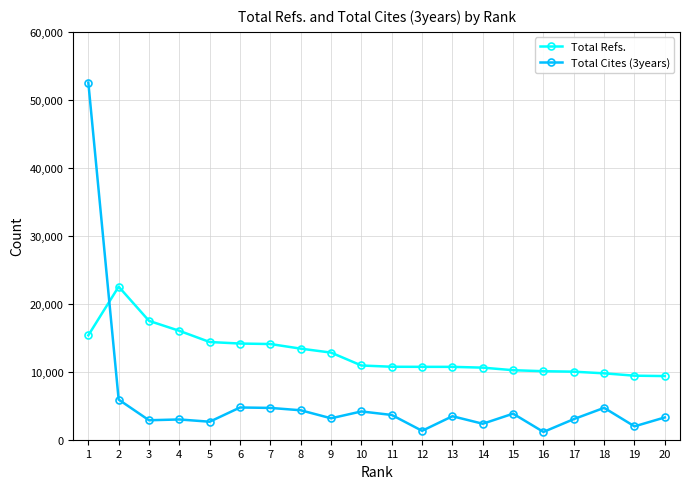

What is the value of the Total Refs. point at the 19th from the left?

9421